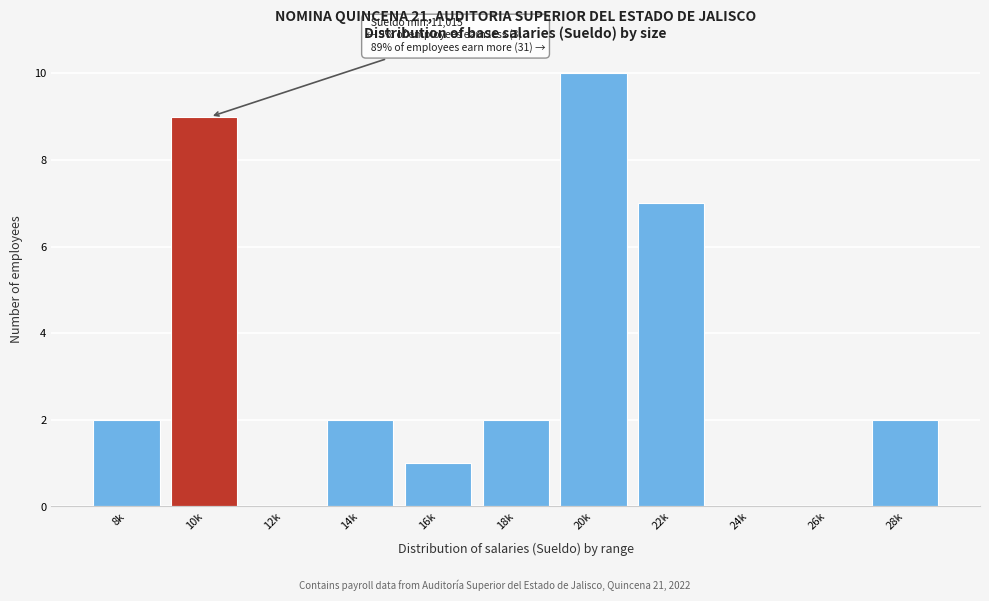

Reading left to right, transcribe all the data shown in this chart.

8k=2	10k=9	12k=0	14k=2	16k=1	18k=2	20k=10	22k=7	24k=0	26k=0	28k=2